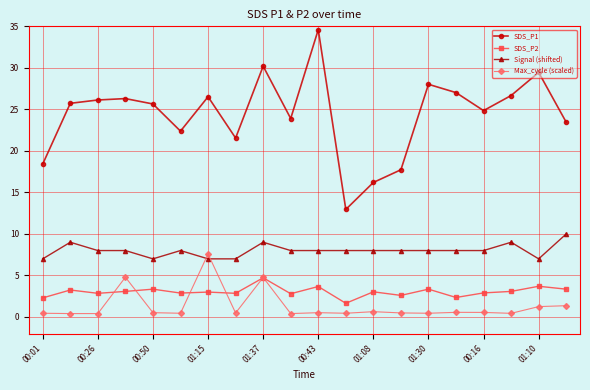

True or false: Signal (shifted) has more than 2 points higher than both neighbors.

True